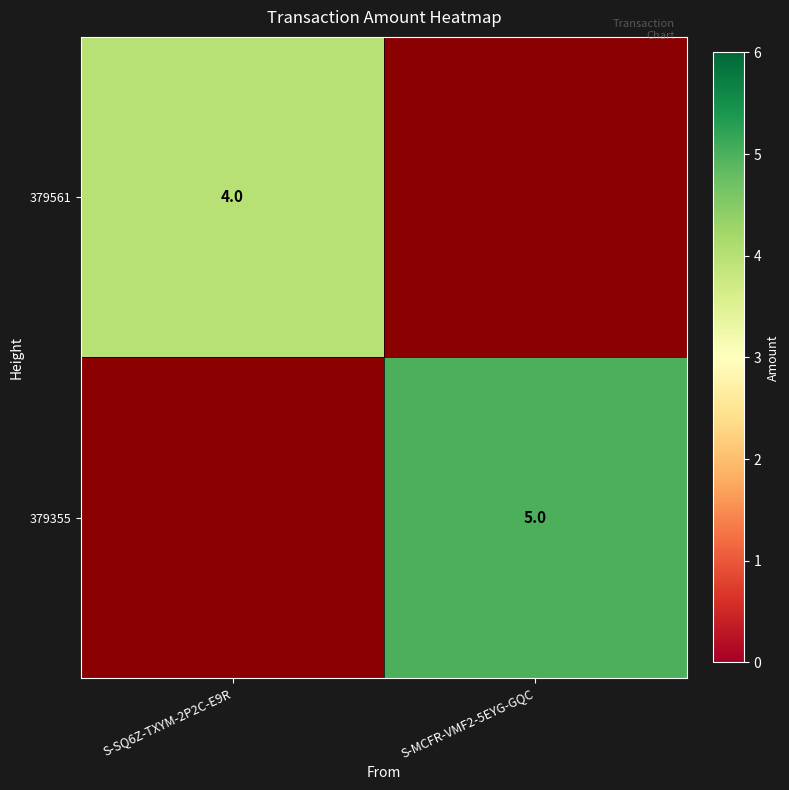

True or false: 379561 has a value of 6 at S-SQ6Z-TXYM-2P2C-E9R.

False